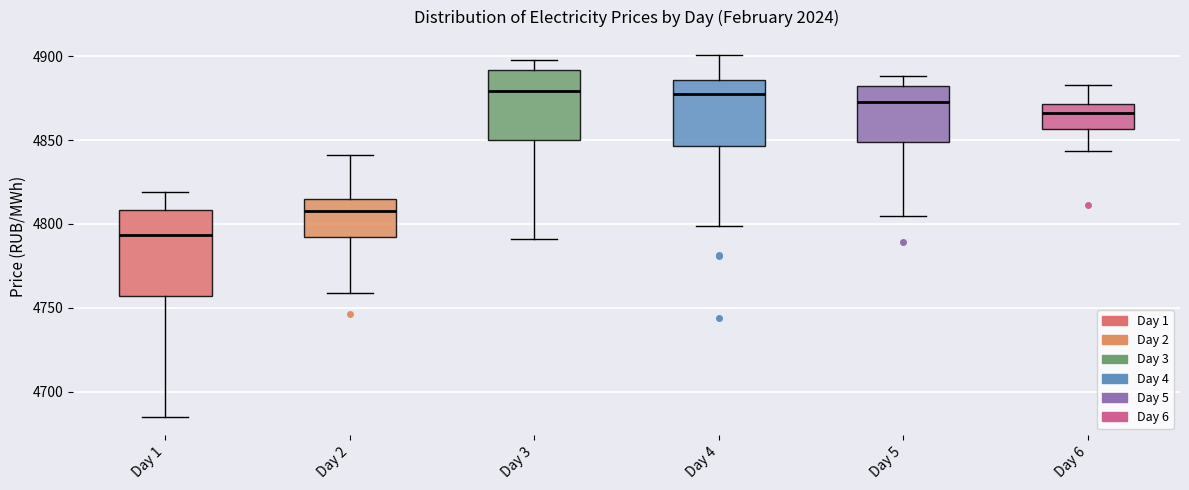

Which box has the lowest median line?

Day 1